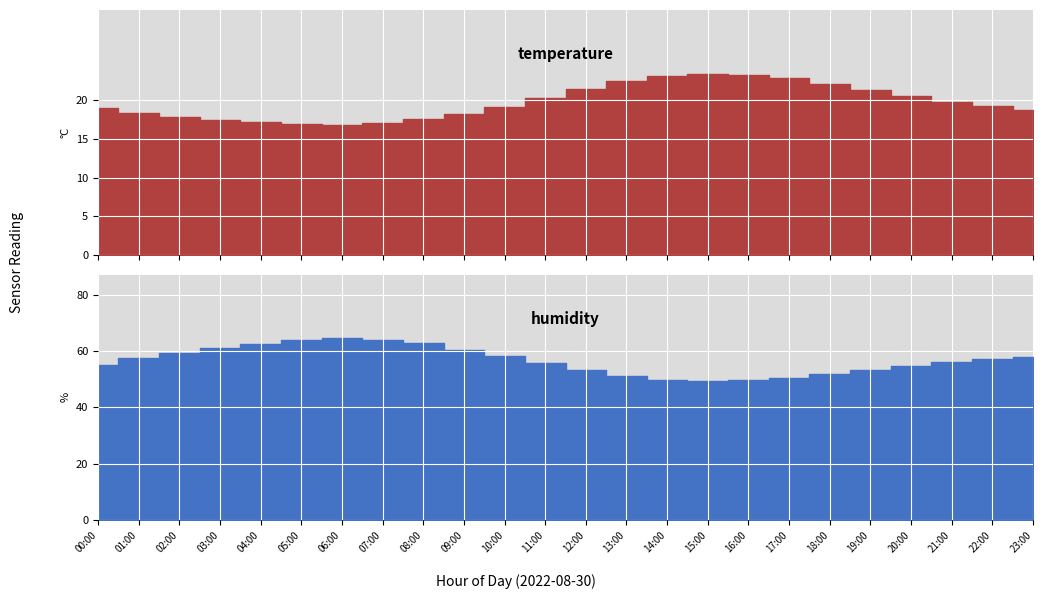

Where is the first local minimum for temperature?

06:00